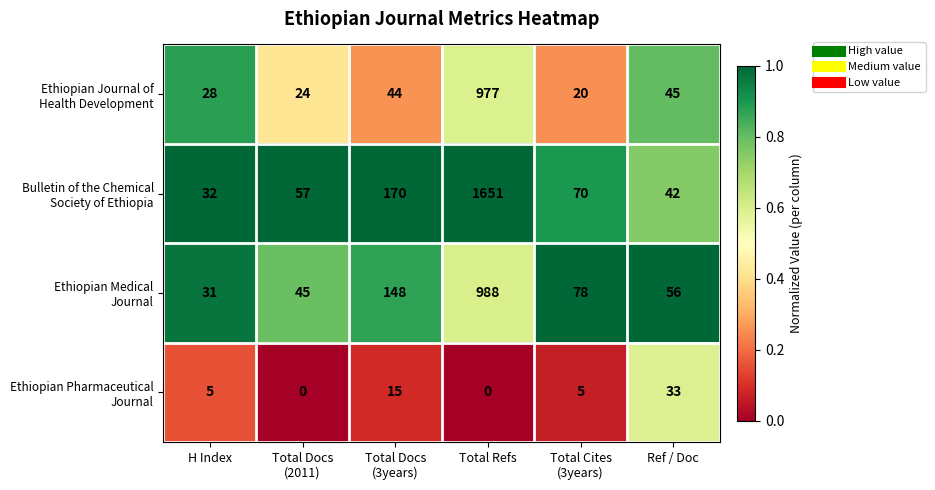

What is the difference between the highest and lowest values at Total Refs?

1651